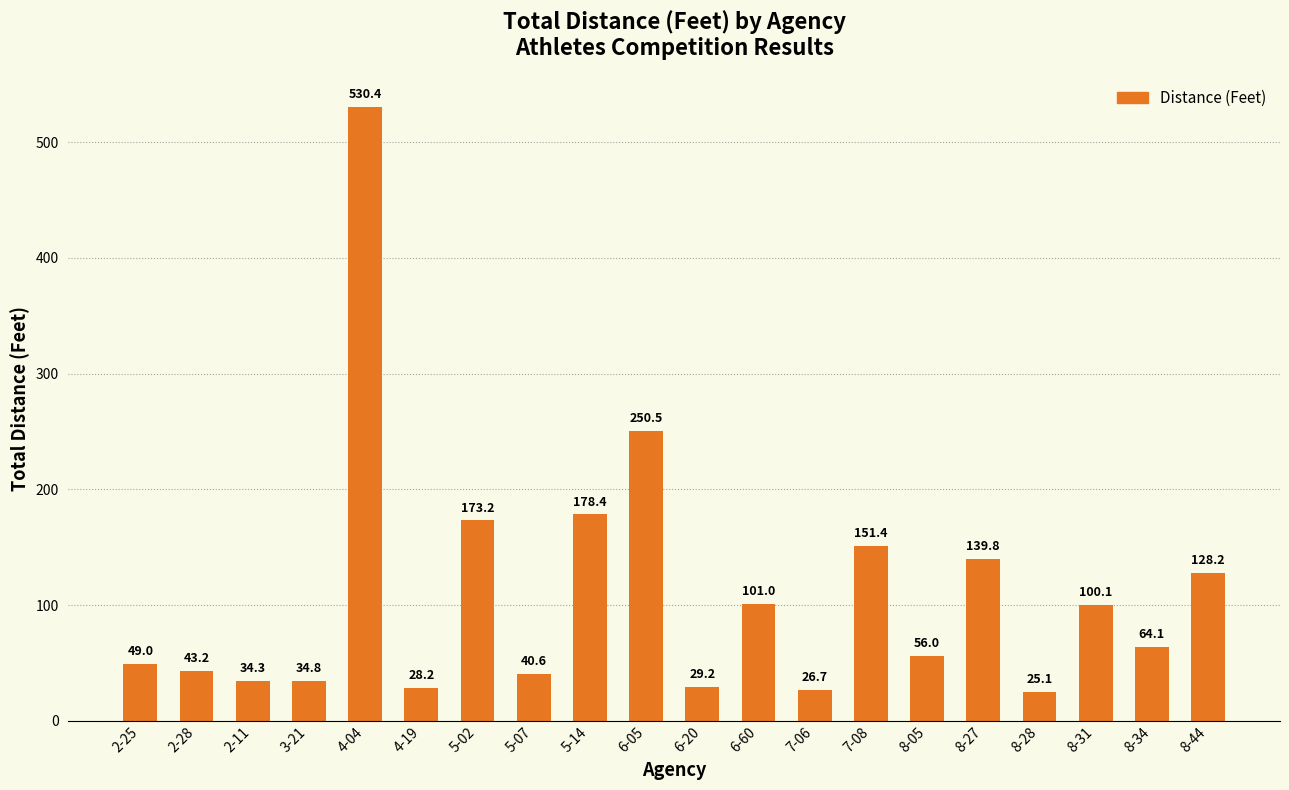

Is it true that the value at 7-08 is 151.4?

True